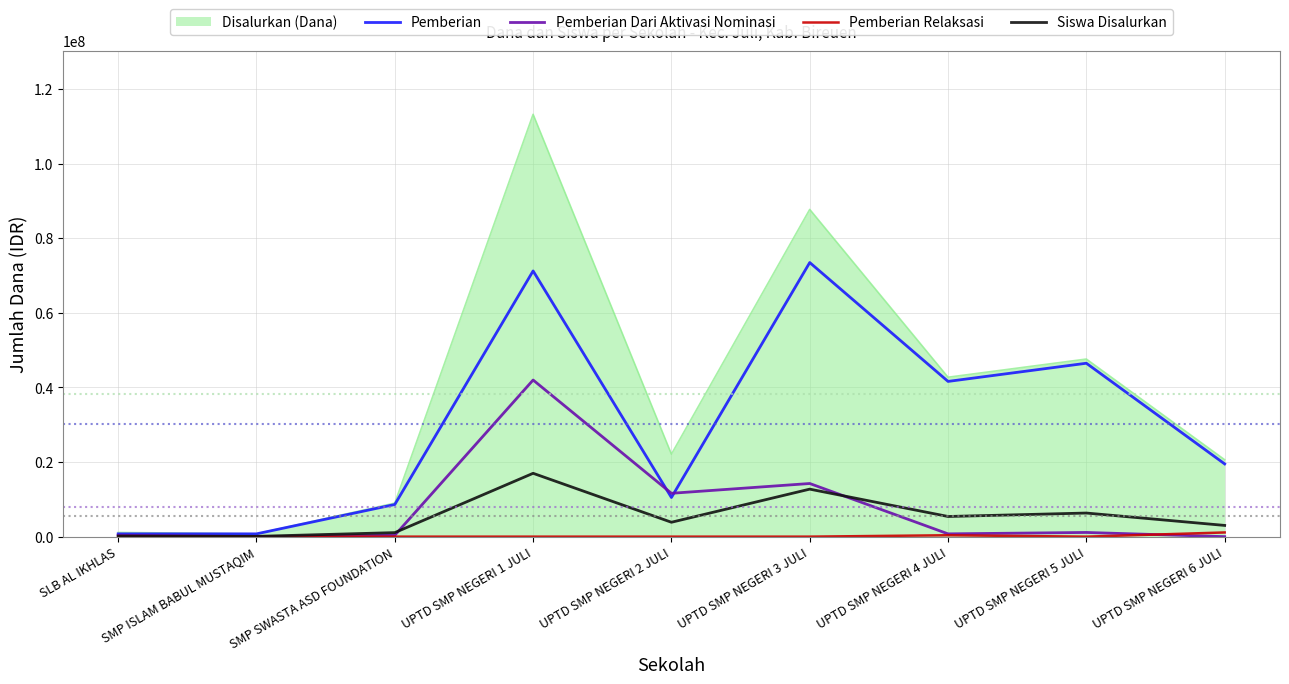

At which category is the sum across all series the highest?

UPTD SMP NEGERI 1 JULI